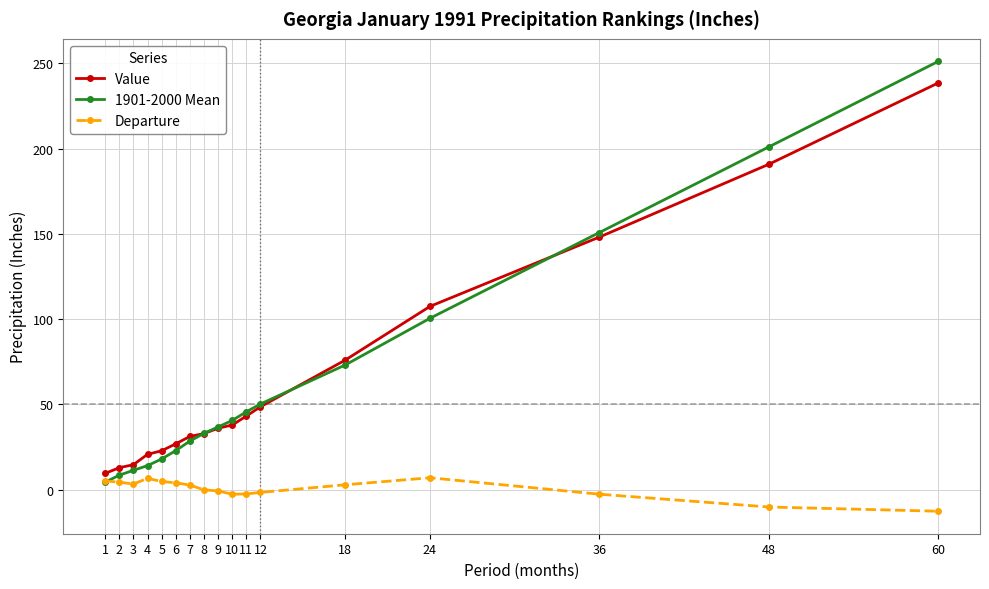

Is the value of Value at 9 greater than the value of 1901-2000 Mean at 7?

Yes